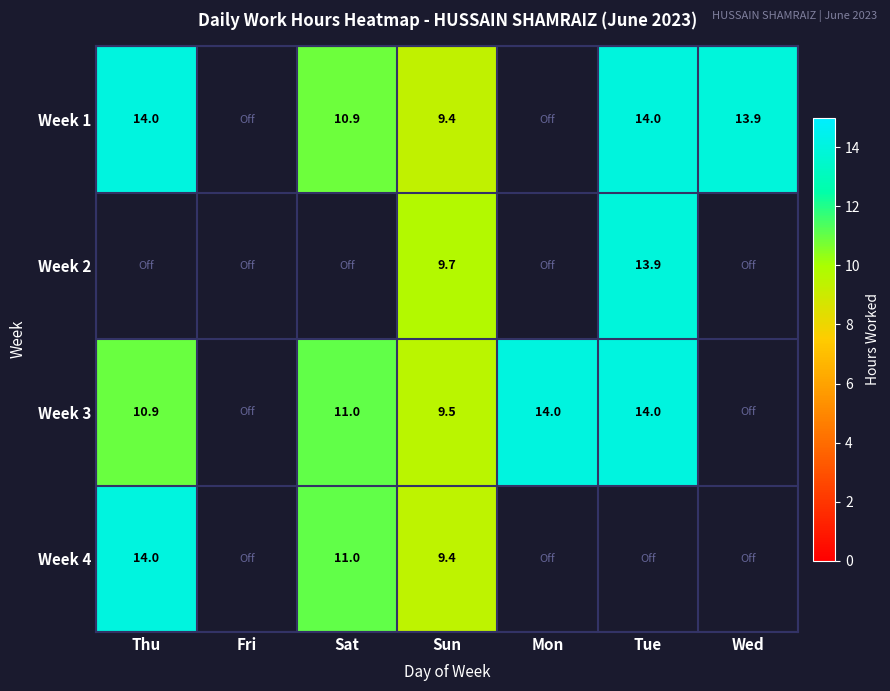

How many values in the Week 1 series are below 13?

2